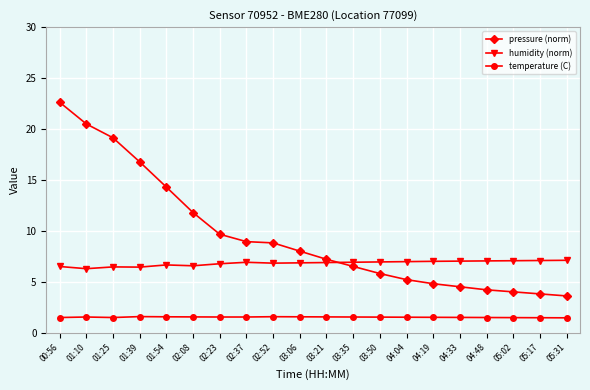

At which category is the sum across all series the highest?

00:56